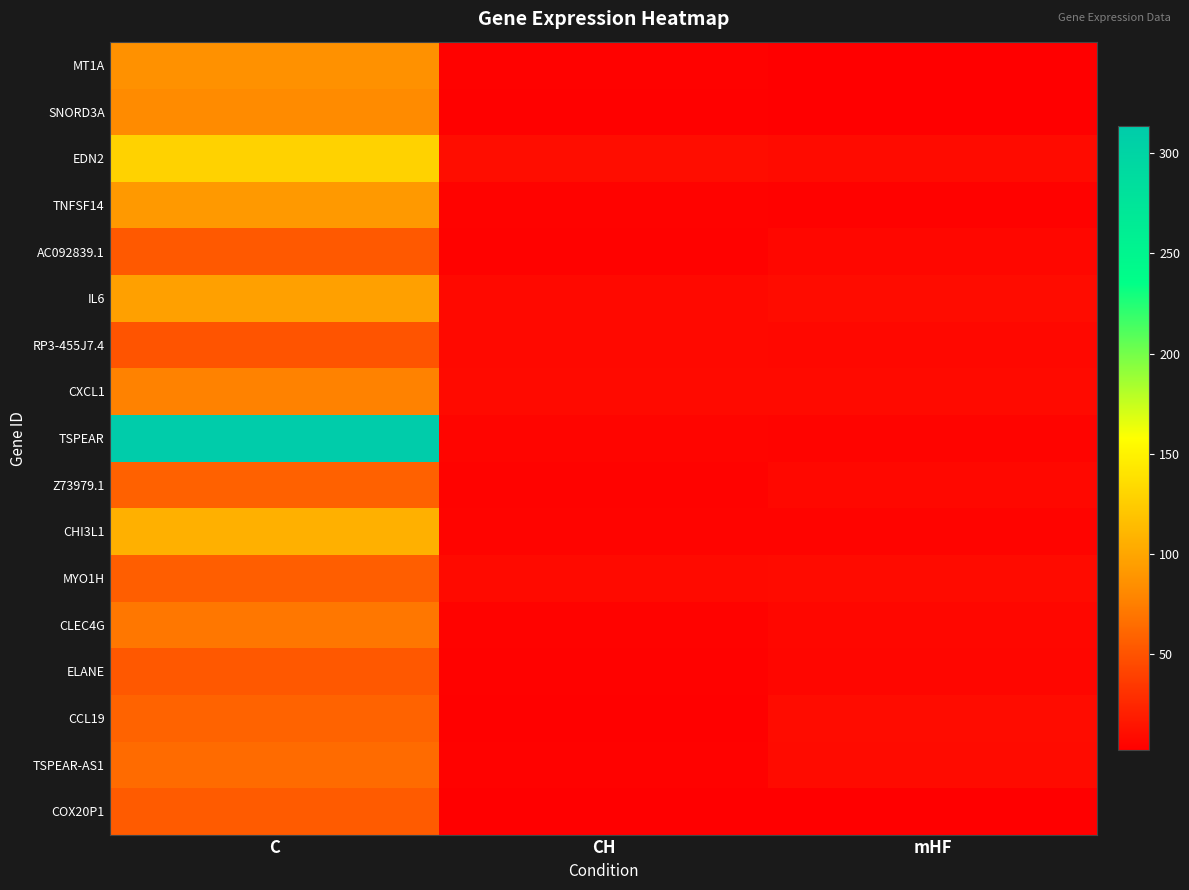

How many categories are shown in the chart?

3